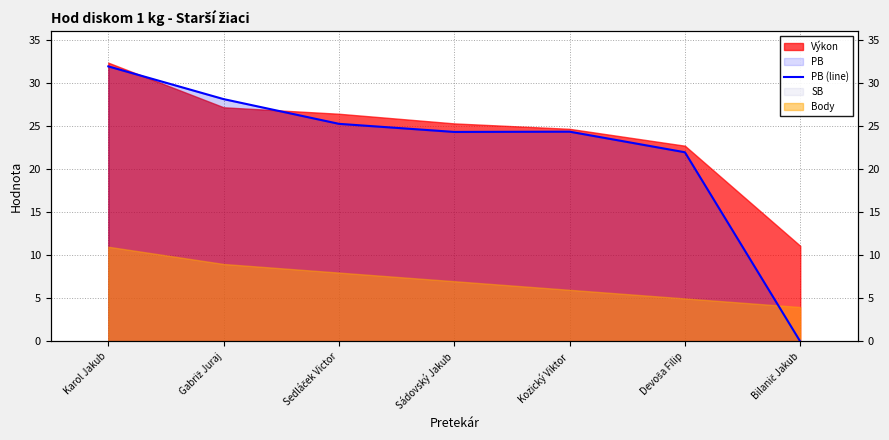

True or false: the data shows 24.4 at Kozický Viktor.

True